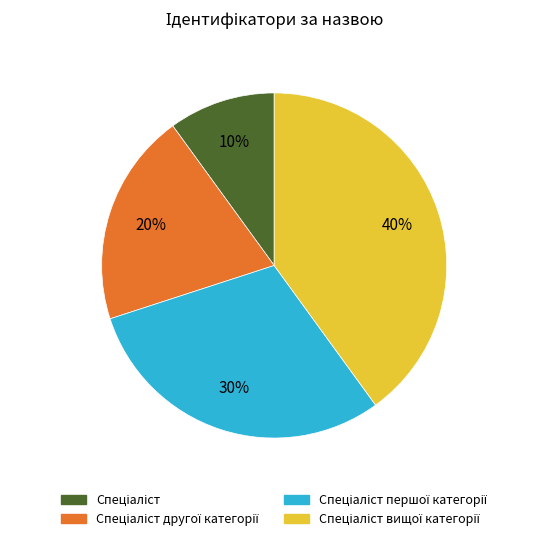

Is there any slice that represents more than half of the pie?

No